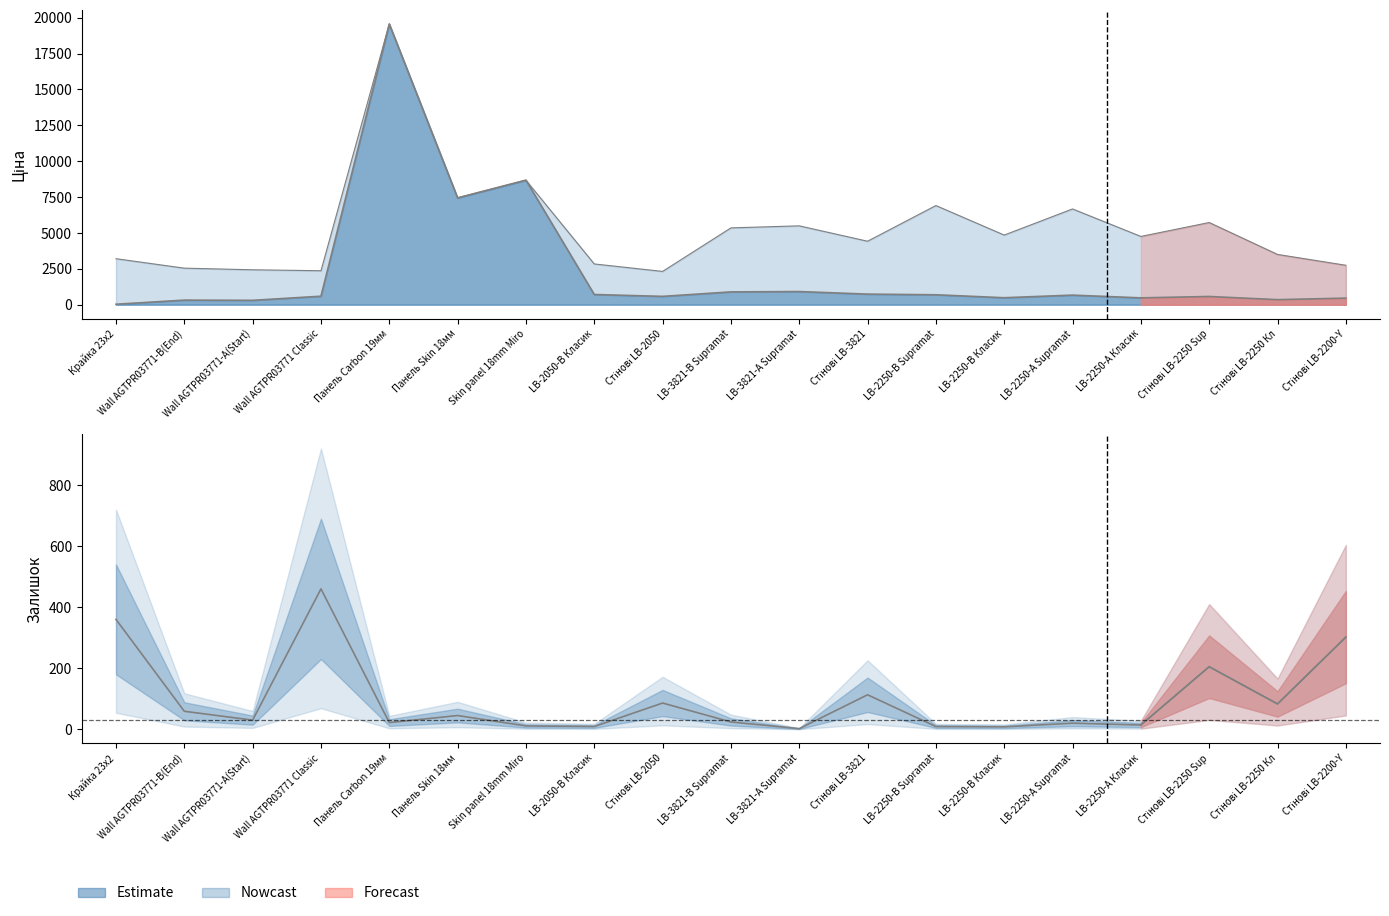

True or false: Доп. ціна and Залишок cross at least once.

False